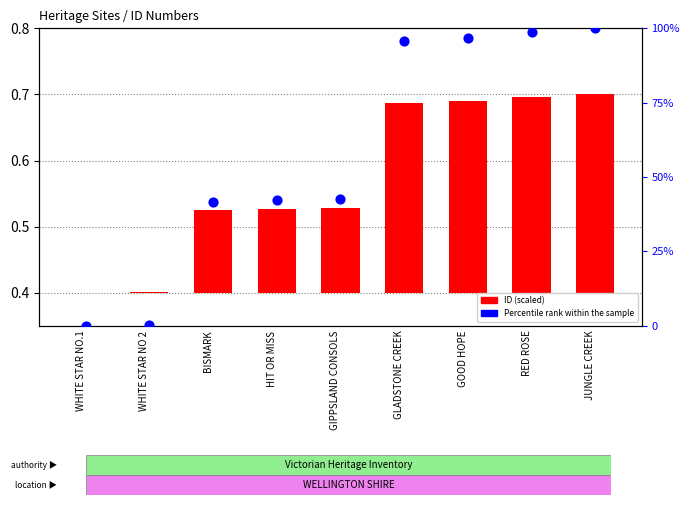

What are all the series names shown in the legend?

ID (scaled), Percentile rank within the sample